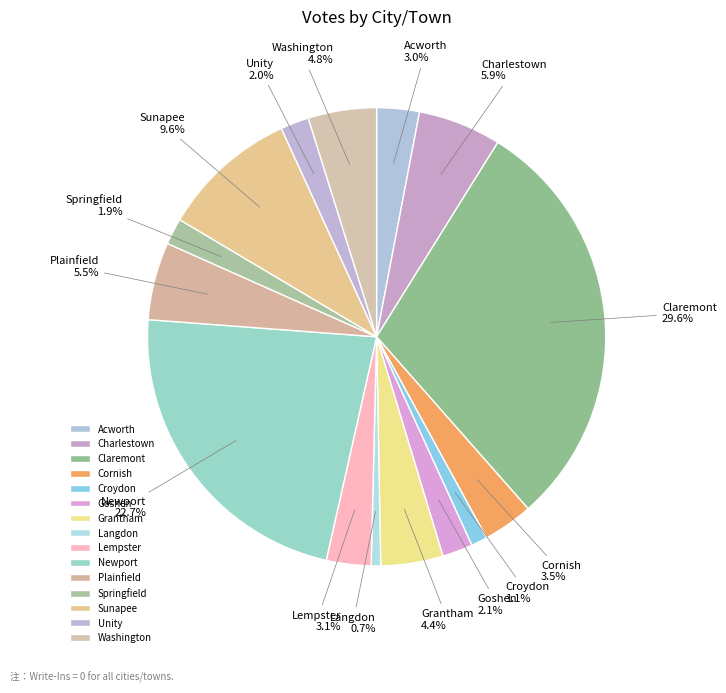

What percentage is NOT represented by Lempster?

96.9%